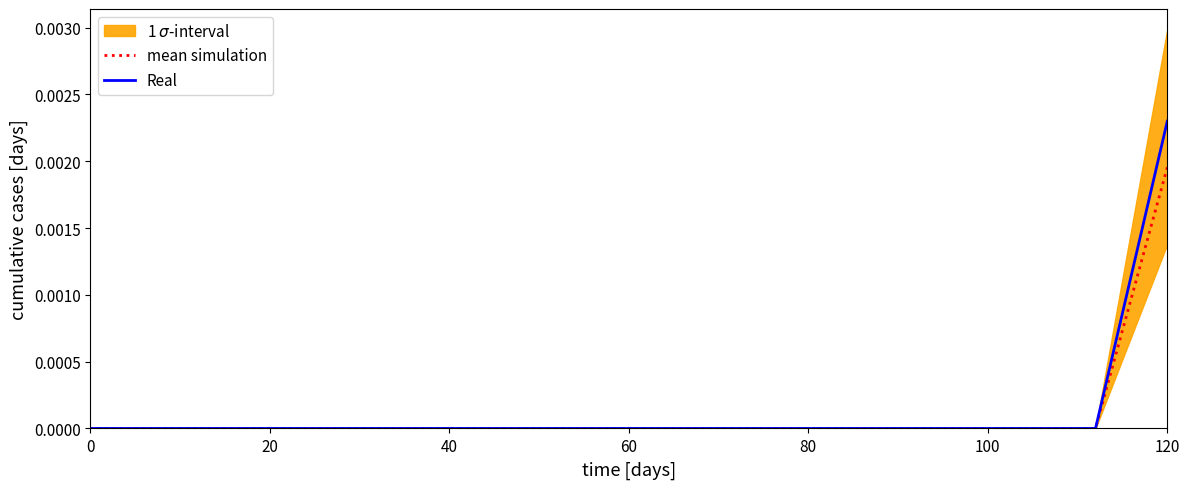

Which category has the highest value in the Real series?

120